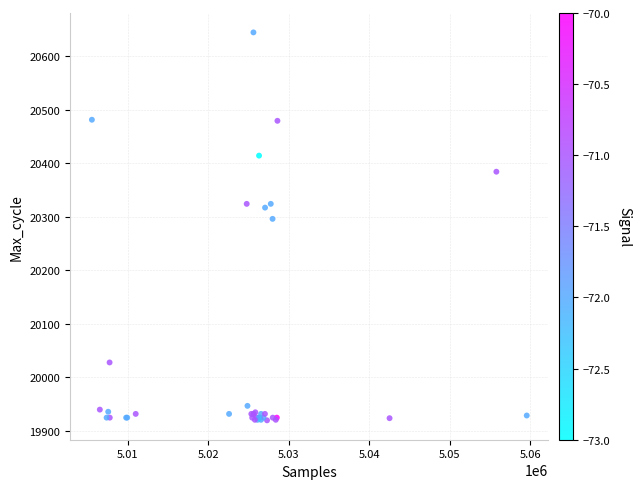

What Y value in the scatter plot is closest to 20282?

20296